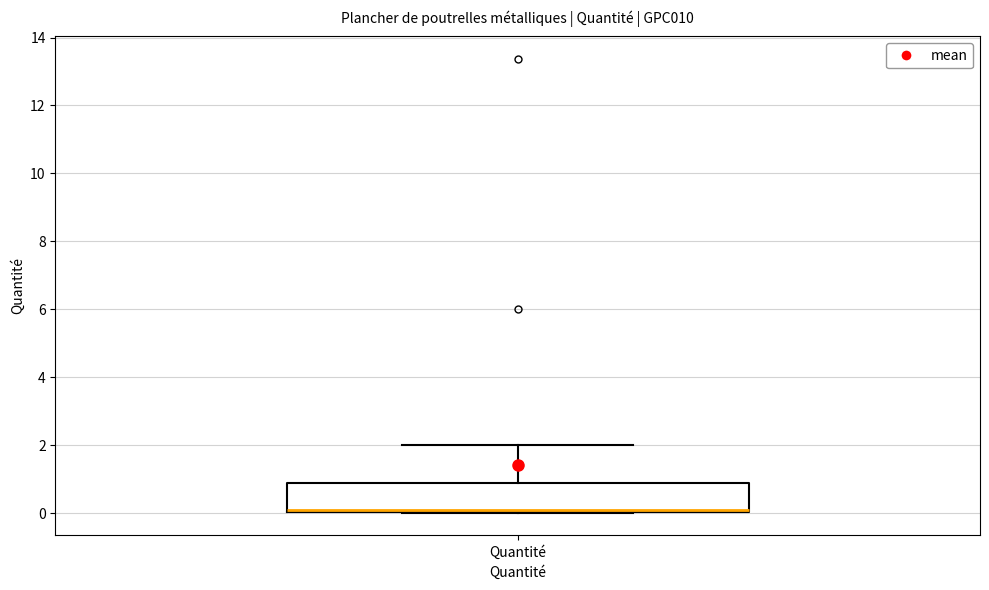

Read this box plot against the y-axis: the position of the median line, the range covered by the box, and the ends of both whiskers. The values are not printed on the chart, so give them approximately, as read against the axis.

median 0.0 (drawn on the box's lower edge), box 0.0 to 0.8, whiskers 0.0 to 2.0